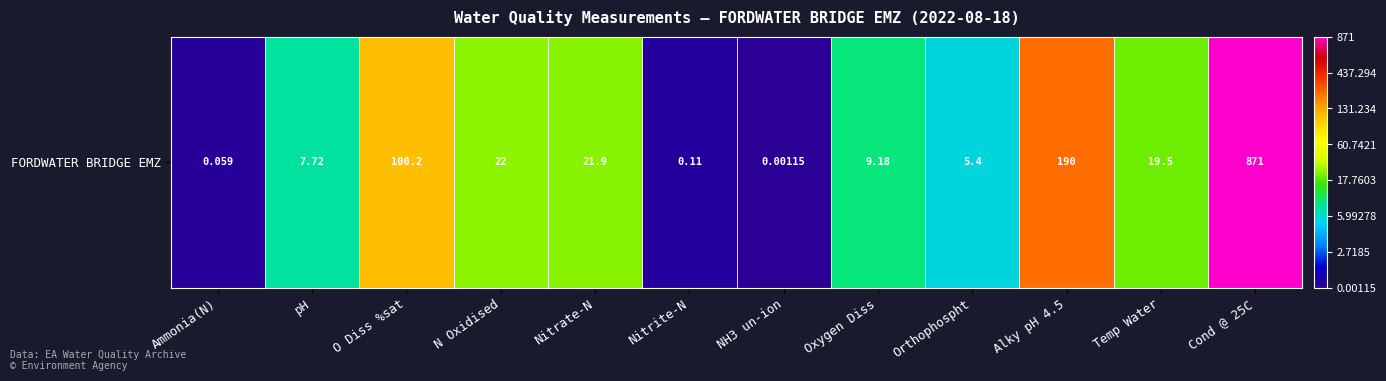

Is it true that the value at Oxygen Diss is 1.2?

False